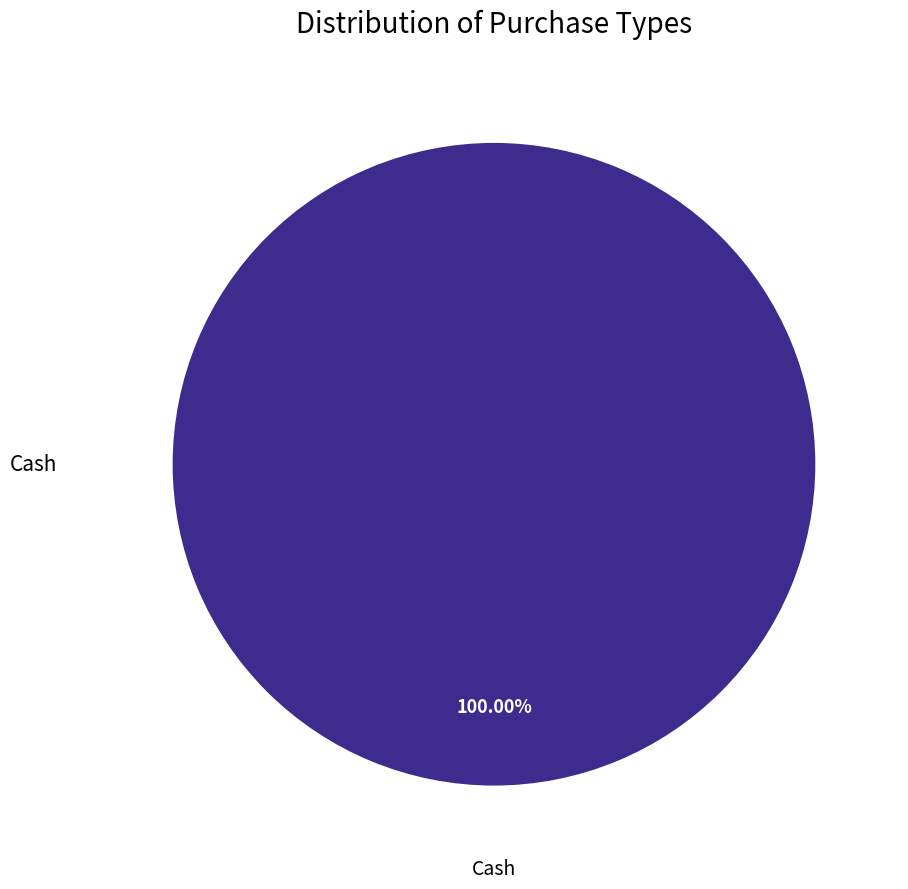

Does any single category account for the majority?

Yes